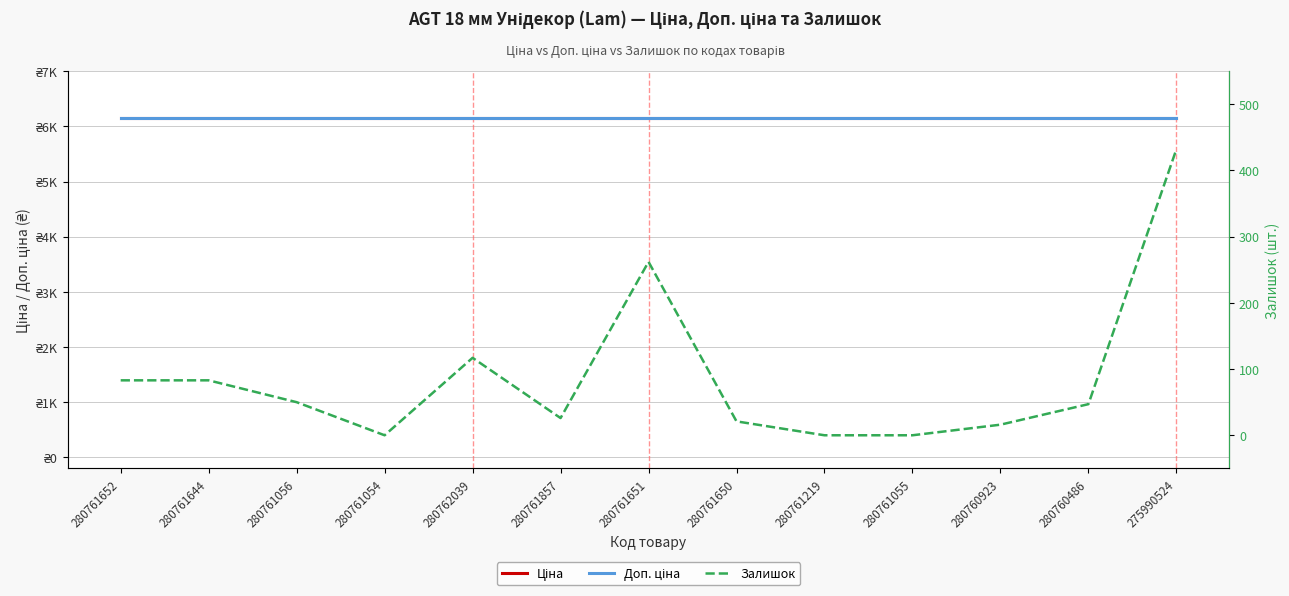

True or false: Ціна has a value of 8676.3 at 280761652.

False